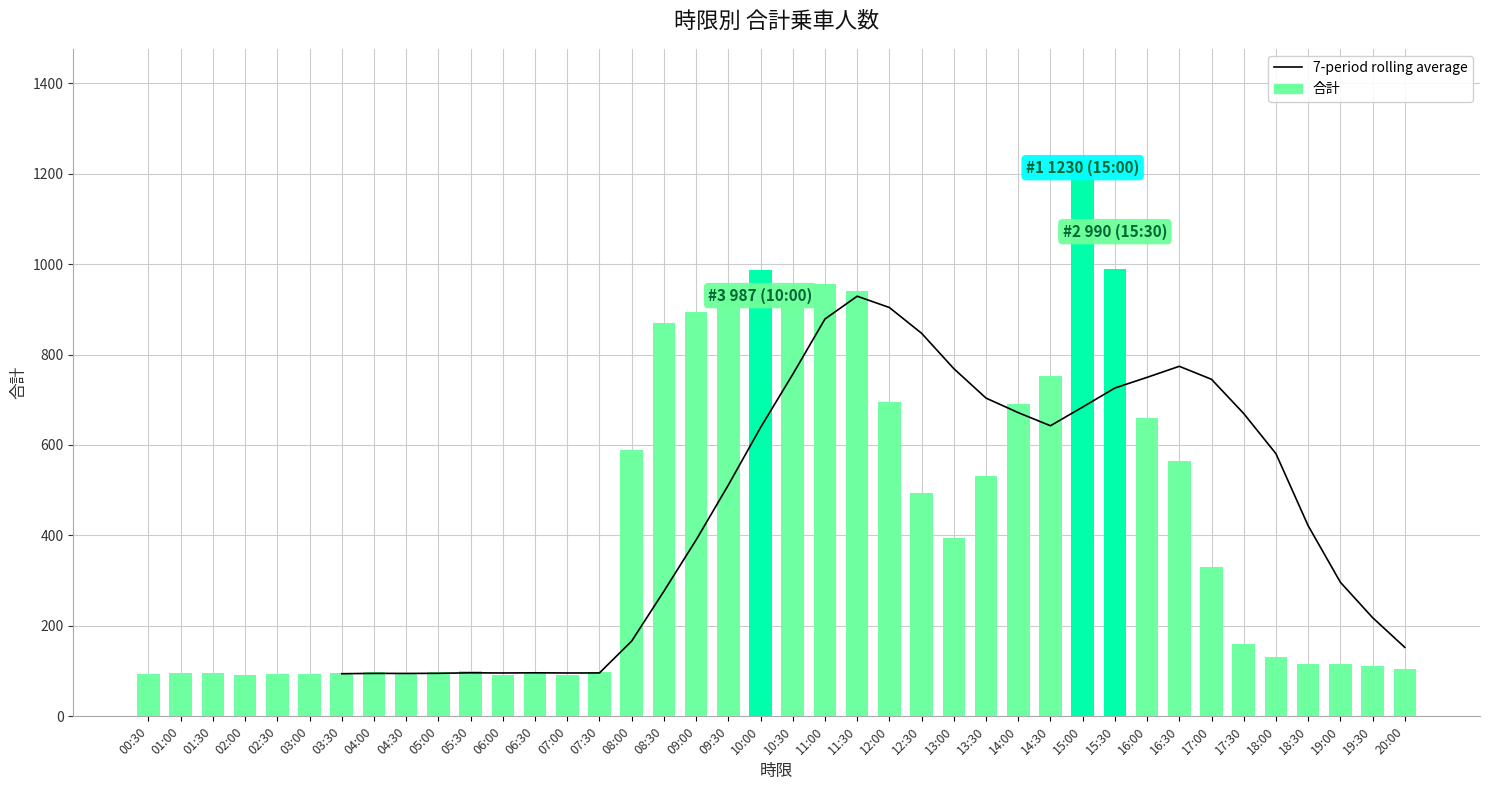

Which series has the largest total across all categories?

合計